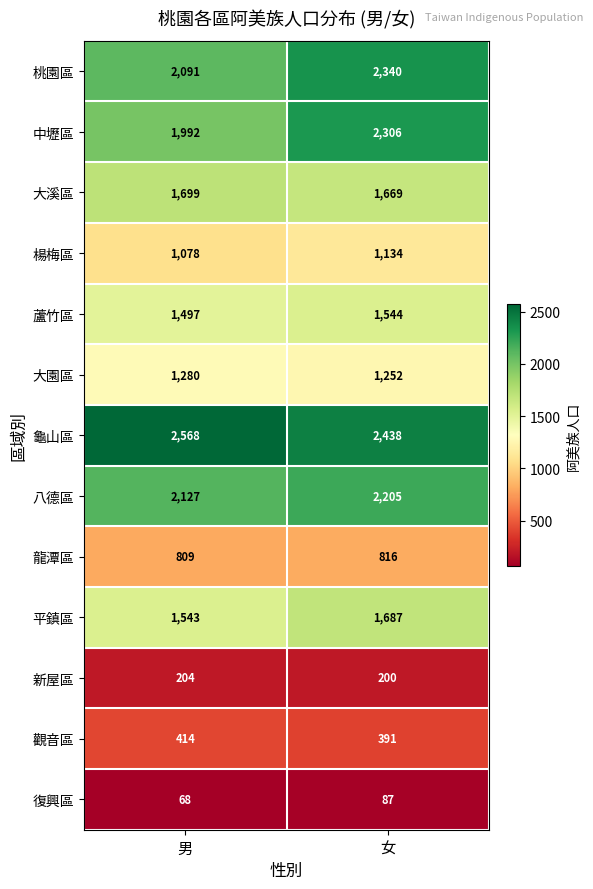

Is it true that 蘆竹區 equals 2425 at 女?

False